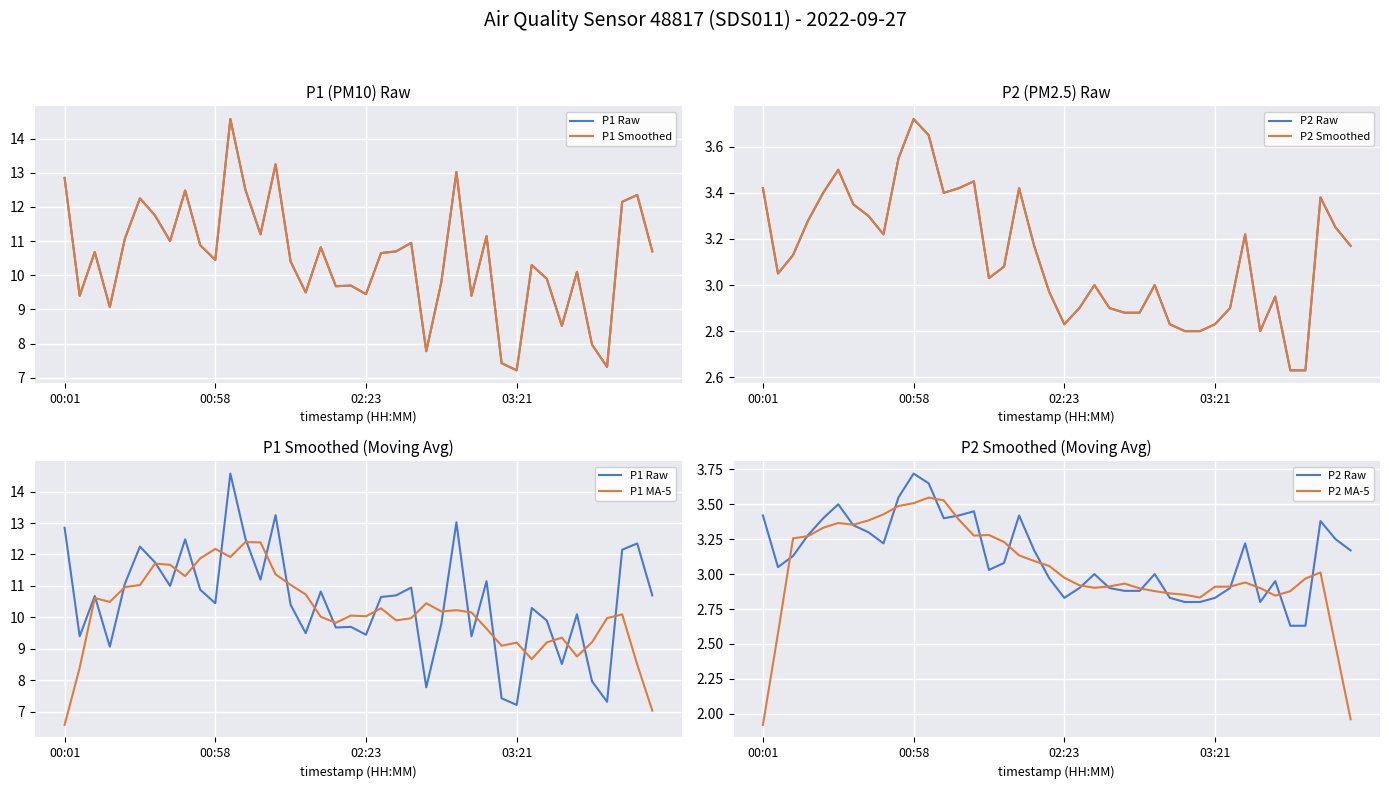

The value of P1 Smoothed at 16 is 14.5. True or false?

False